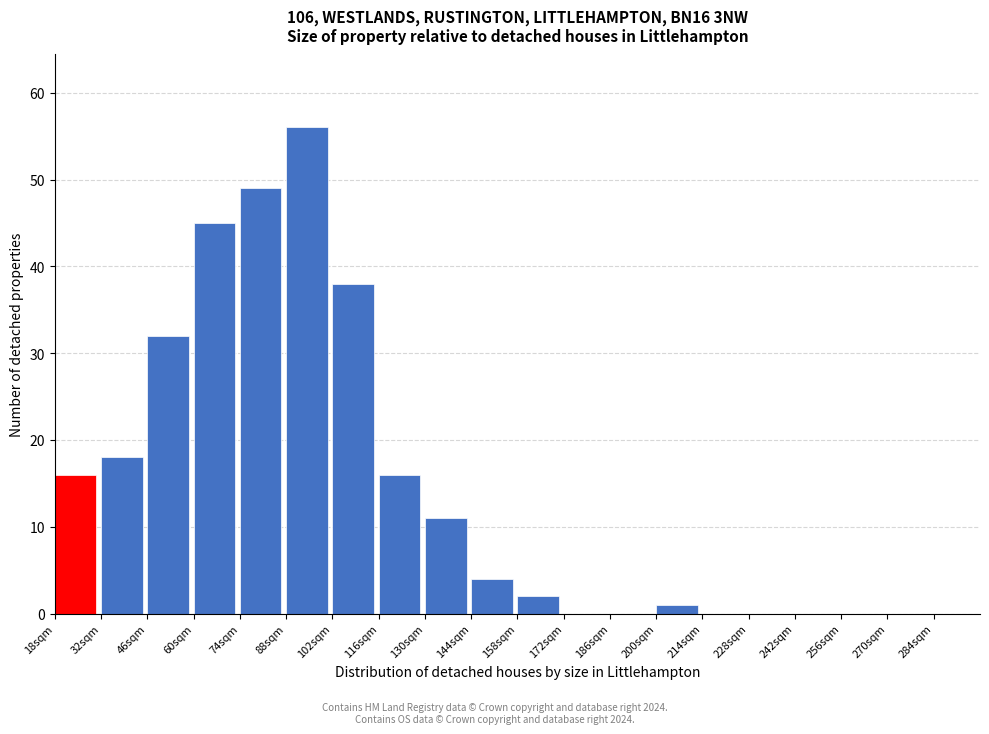

Which range on the x-axis has the tallest bar?

88 to 102